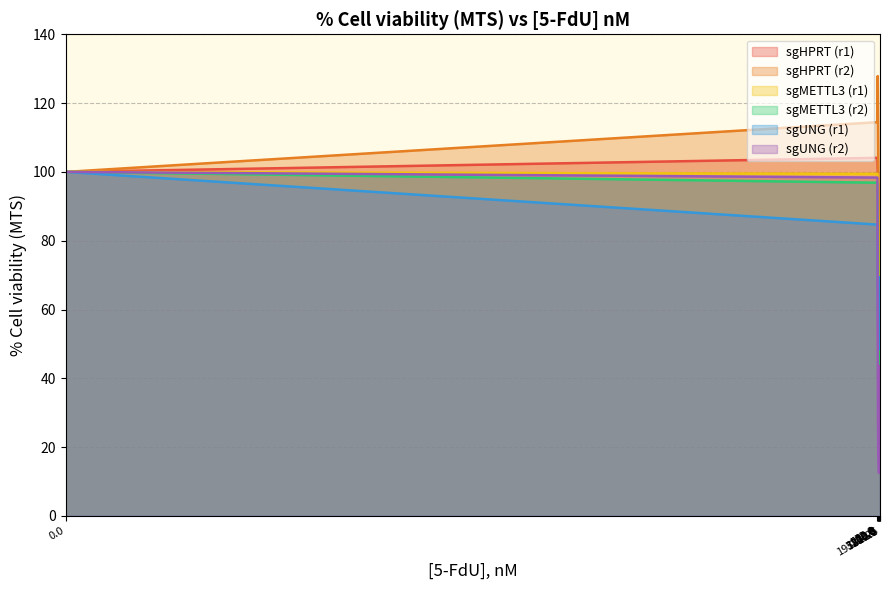

At how many categories does at least one series exceed 70?

7